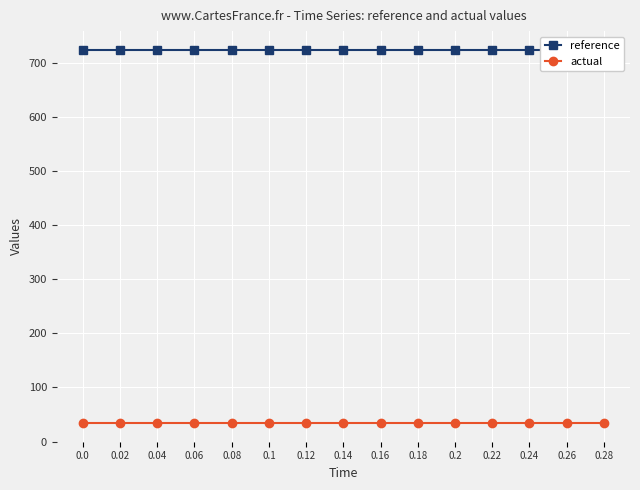

Rank the series by their average value, from lowest to highest.

actual, reference